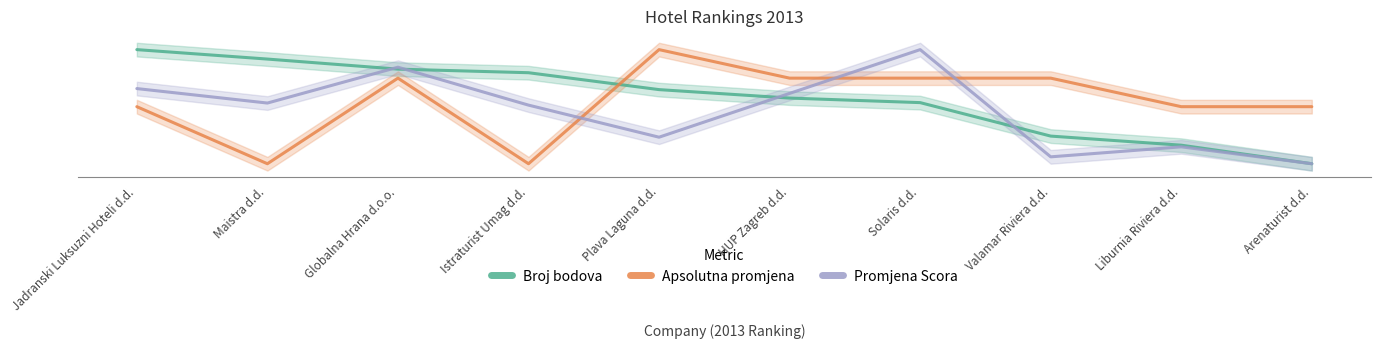

Reading left to right, list all the values displayed in this chart.

Broj bodova: Jadranski Luksuzni Hoteli d.d.=1.0	Maistra d.d.=0.9	Globalna Hrana d.o.o.=0.8	Istraturist Umag d.d.=0.8	Plava Laguna d.d.=0.6	HUP Zagreb d.d.=0.6	Solaris d.d.=0.5	Valamar Riviera d.d.=0.2	Liburnia Riviera d.d.=0.2	Arenaturist d.d.=0.0
Apsolutna promjena: Jadranski Luksuzni Hoteli d.d.=0.5	Maistra d.d.=0.0	Globalna Hrana d.o.o.=0.8	Istraturist Umag d.d.=0.0	Plava Laguna d.d.=1.0	HUP Zagreb d.d.=0.8	Solaris d.d.=0.8	Valamar Riviera d.d.=0.8	Liburnia Riviera d.d.=0.5	Arenaturist d.d.=0.5
Promjena Scora: Jadranski Luksuzni Hoteli d.d.=0.7	Maistra d.d.=0.5	Globalna Hrana d.o.o.=0.8	Istraturist Umag d.d.=0.5	Plava Laguna d.d.=0.2	HUP Zagreb d.d.=0.6	Solaris d.d.=1.0	Valamar Riviera d.d.=0.1	Liburnia Riviera d.d.=0.1	Arenaturist d.d.=0.0